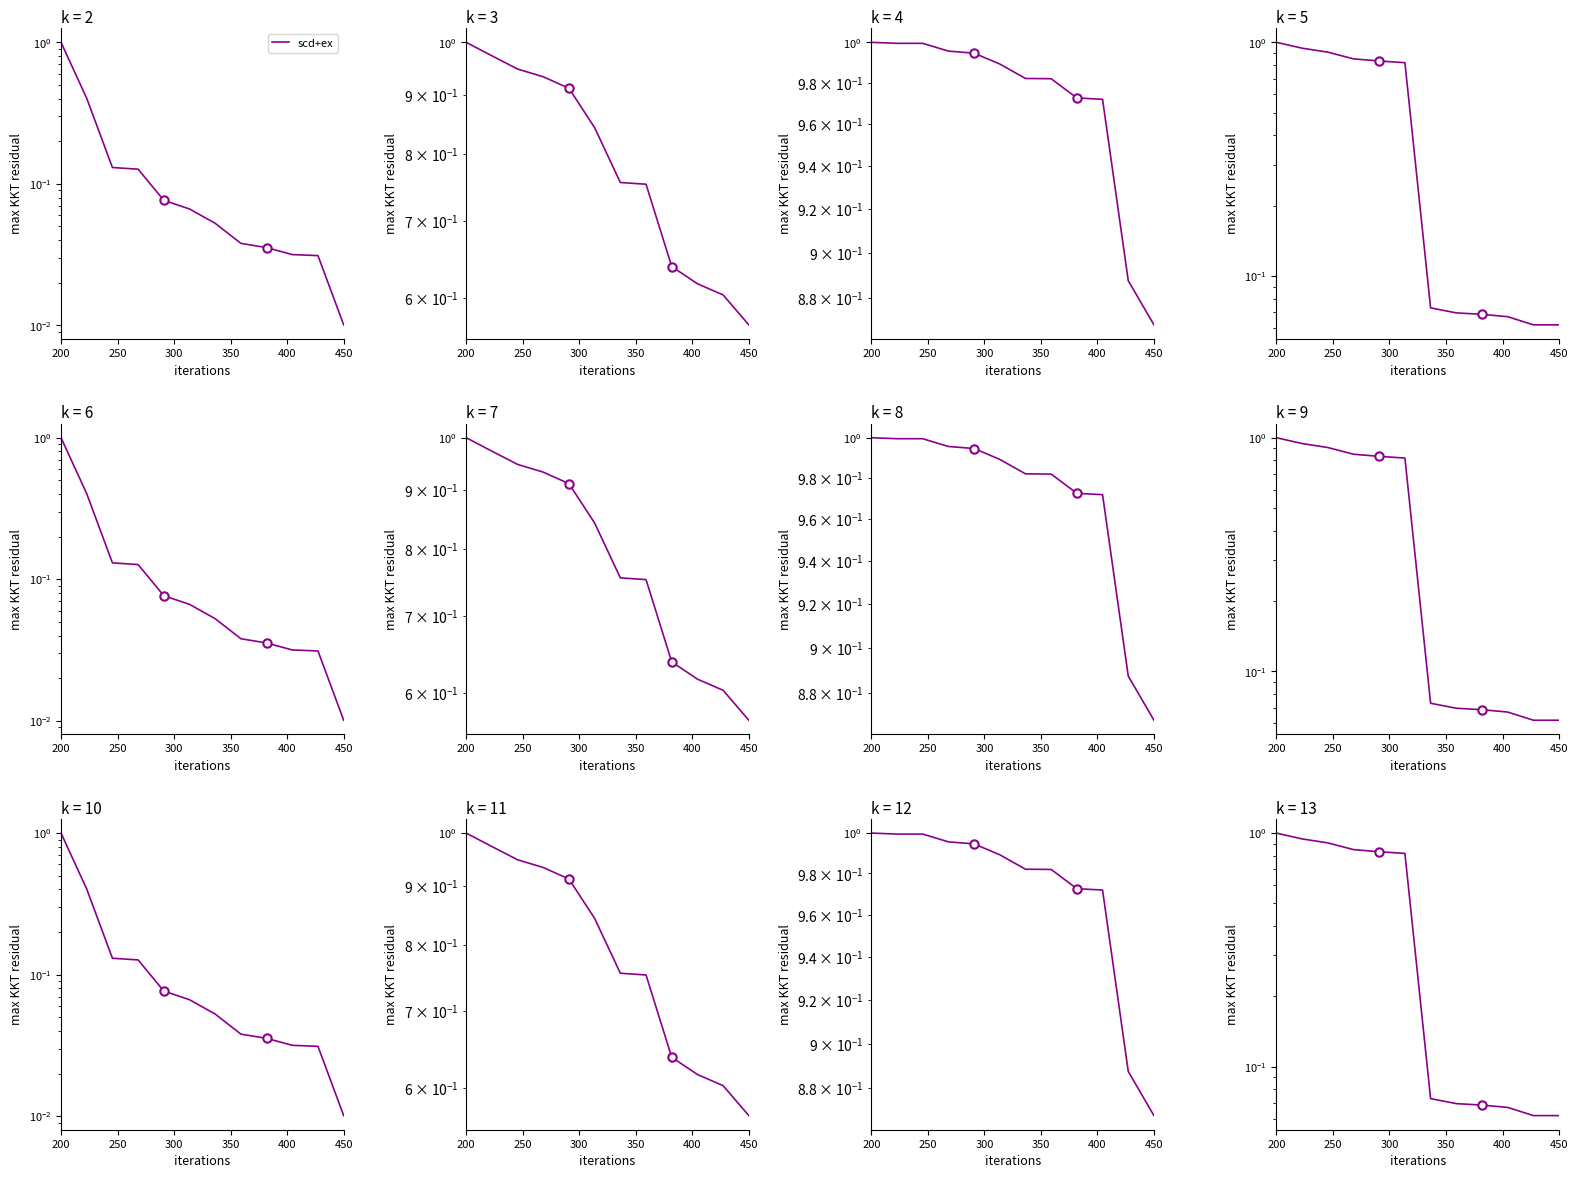

What is the approximate value at 450?

0.1